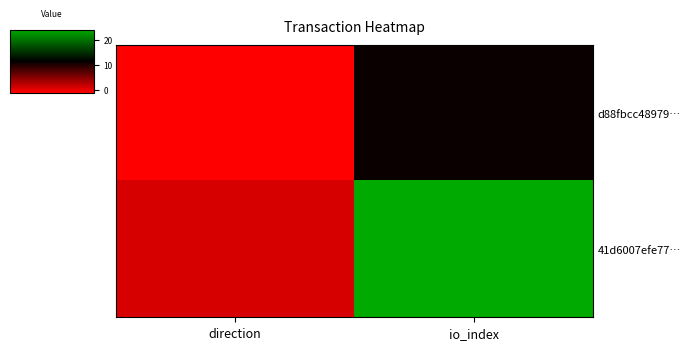

What is the sum of all 41d6007efe77… values?

25